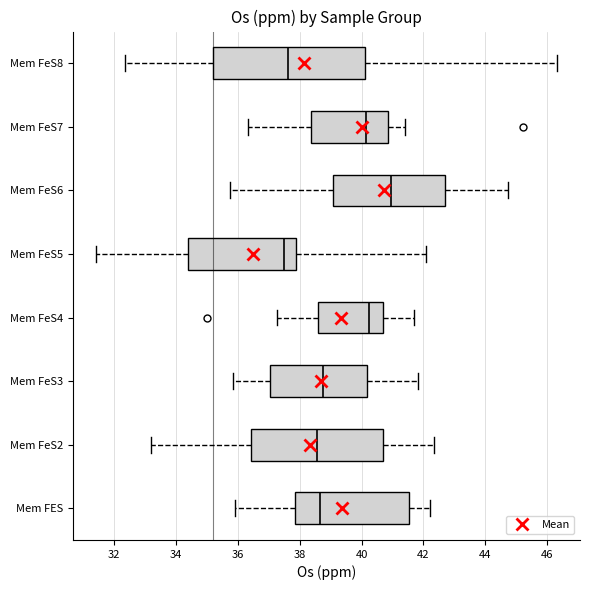

Comparing the boxes themselves (not the whiskers), which one is the widest?

Mem FeS8